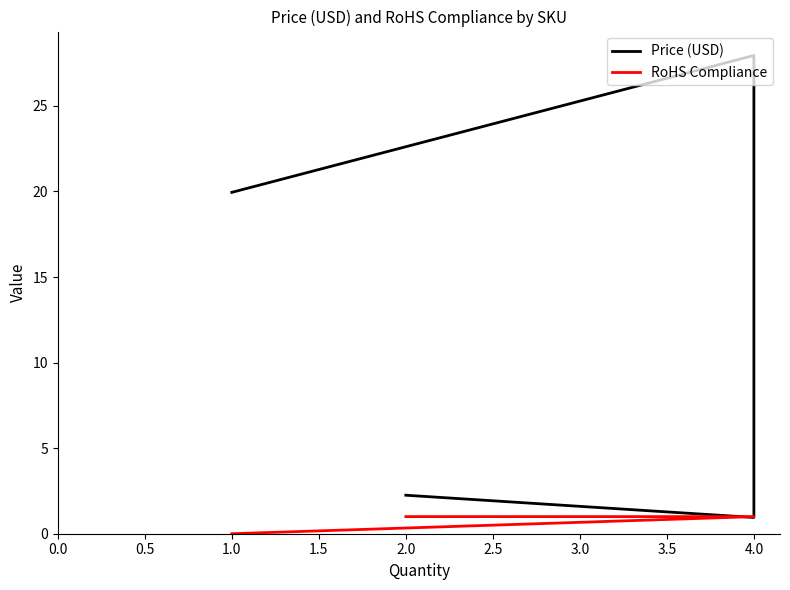

Reading left to right, list all the values displayed in this chart.

Price (USD): 2.2	0.9	10.9	27.9	19.9
RoHS Compliance: 1.0	1.0	1.0	1.0	0.0